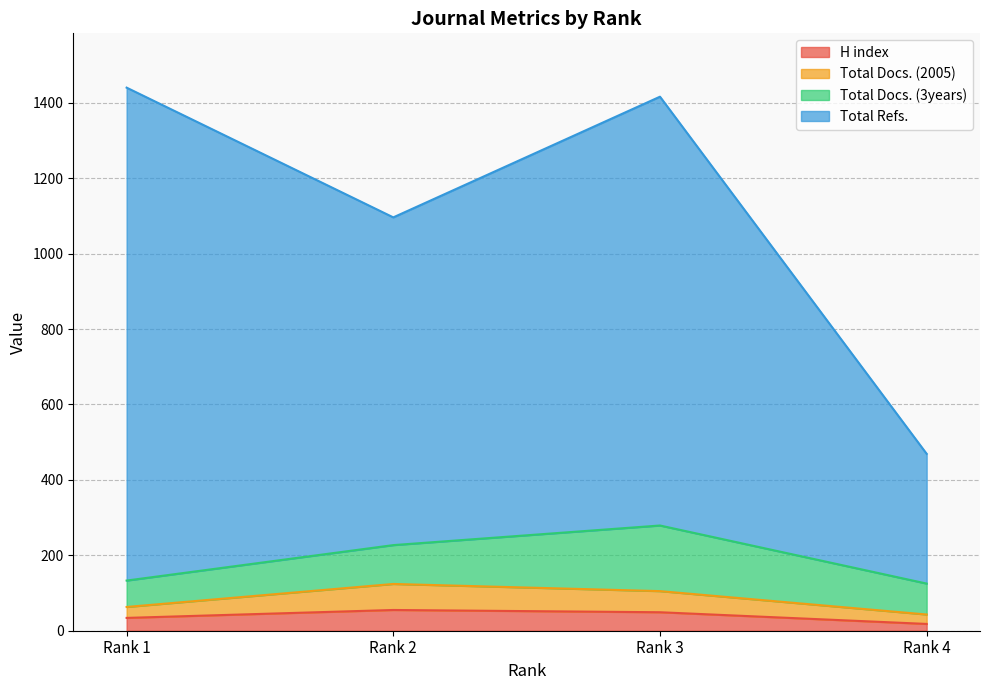

True or false: Total Docs. (2005) has more than 1 interior local peaks.

False